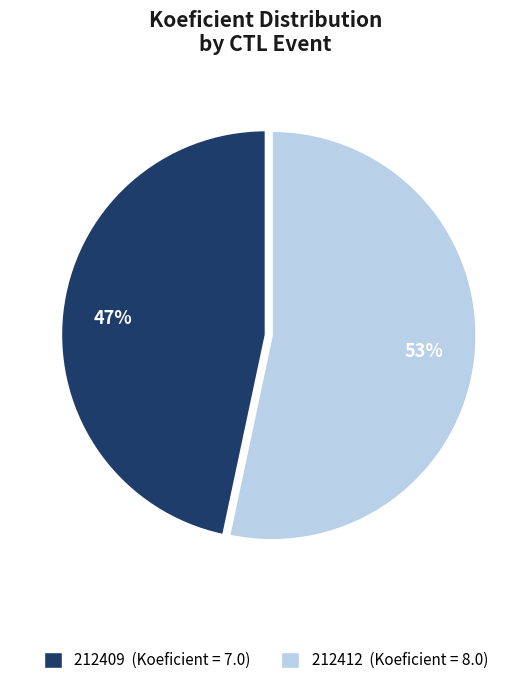

Do 212412 and 212409 together represent more than half of the pie?

Yes